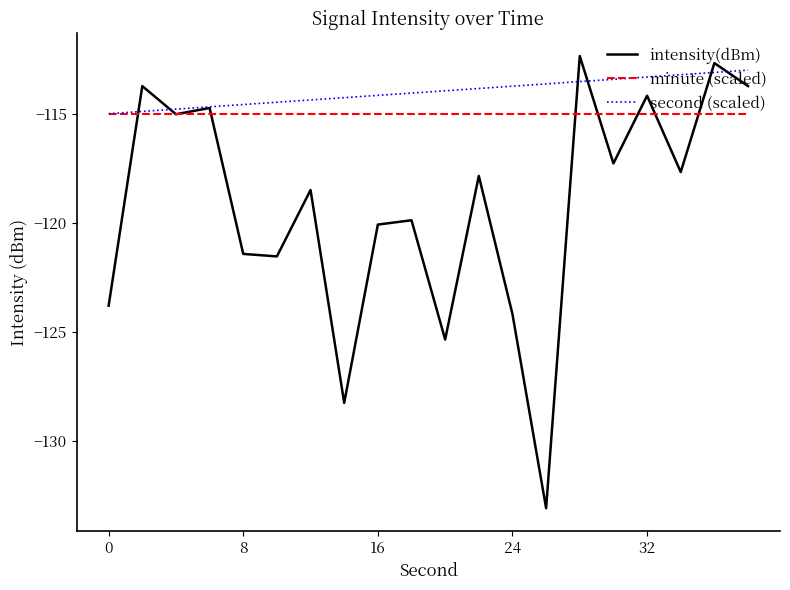

What is the greatest value displayed?

-112.4